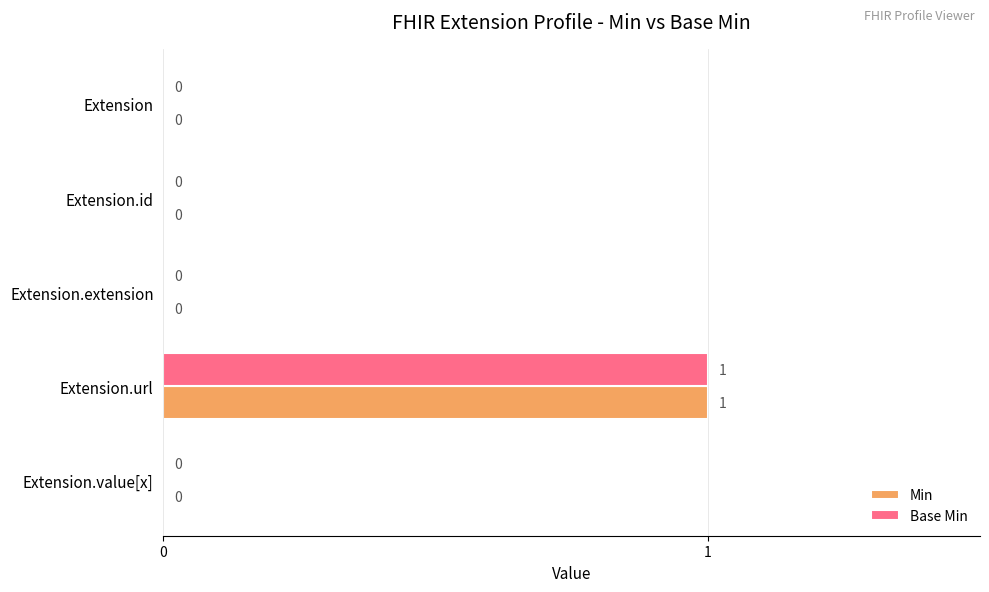

How many Min values are between 0 and 1?

5